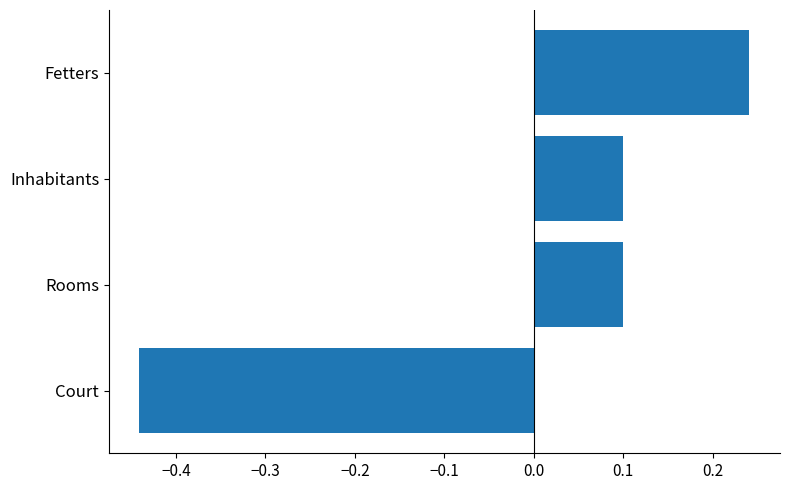

The value at Inhabitants is 0.1. True or false?

True